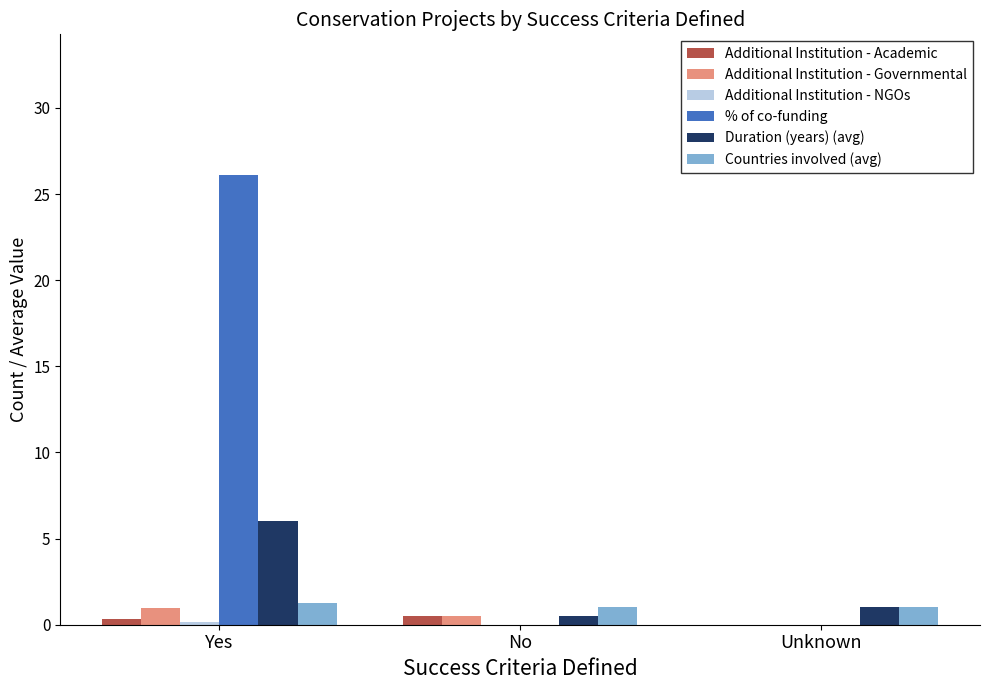

Between Yes and Unknown, which series saw the biggest shift?

% of co-funding